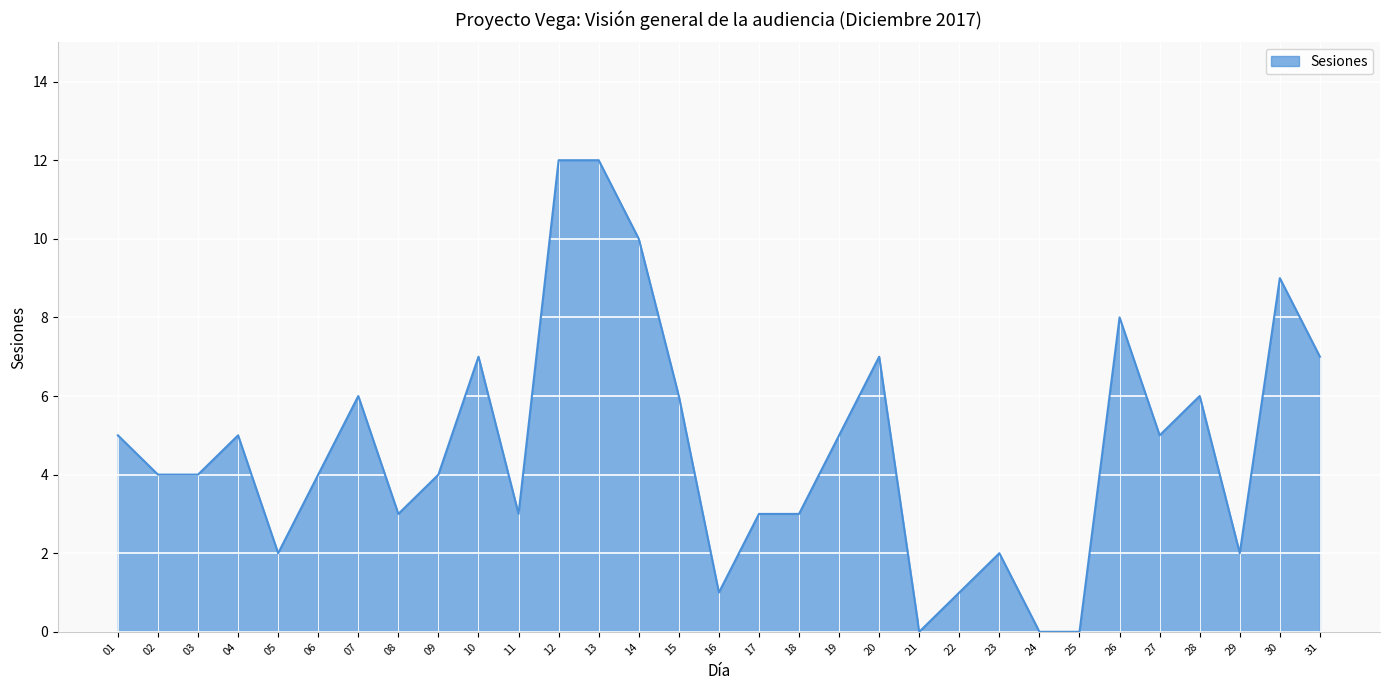

Reading right to left, transcribe all the data shown in this chart.

31=7	30=9	29=2	28=6	27=5	26=8	25=0	24=0	23=2	22=1	21=0	20=7	19=5	18=3	17=3	16=1	15=6	14=10	13=12	12=12	11=3	10=7	09=4	08=3	07=6	06=4	05=2	04=5	03=4	02=4	01=5